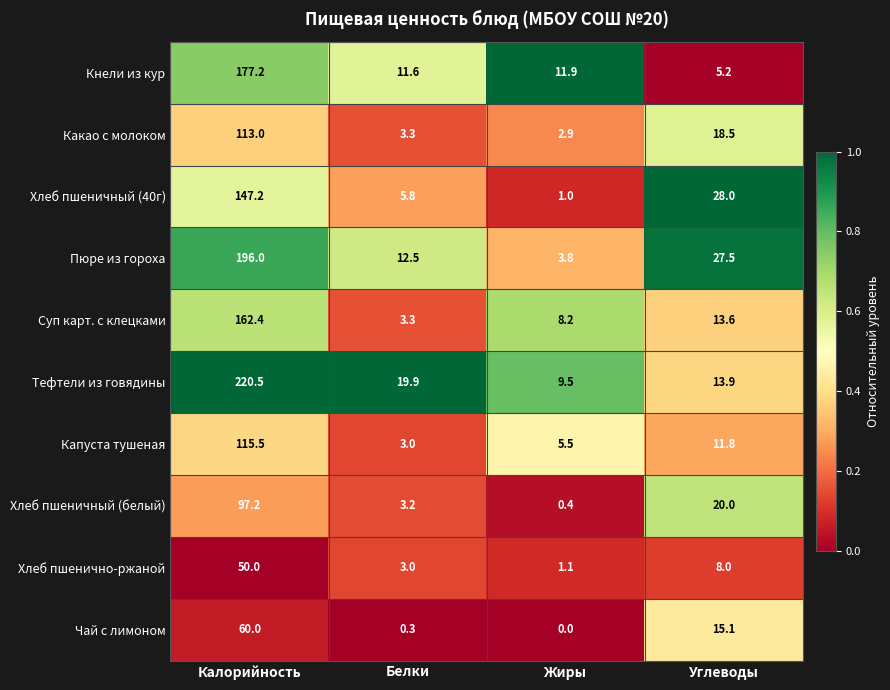

At which label is Хлеб пшеничный (белый) closest to 48?

Углеводы